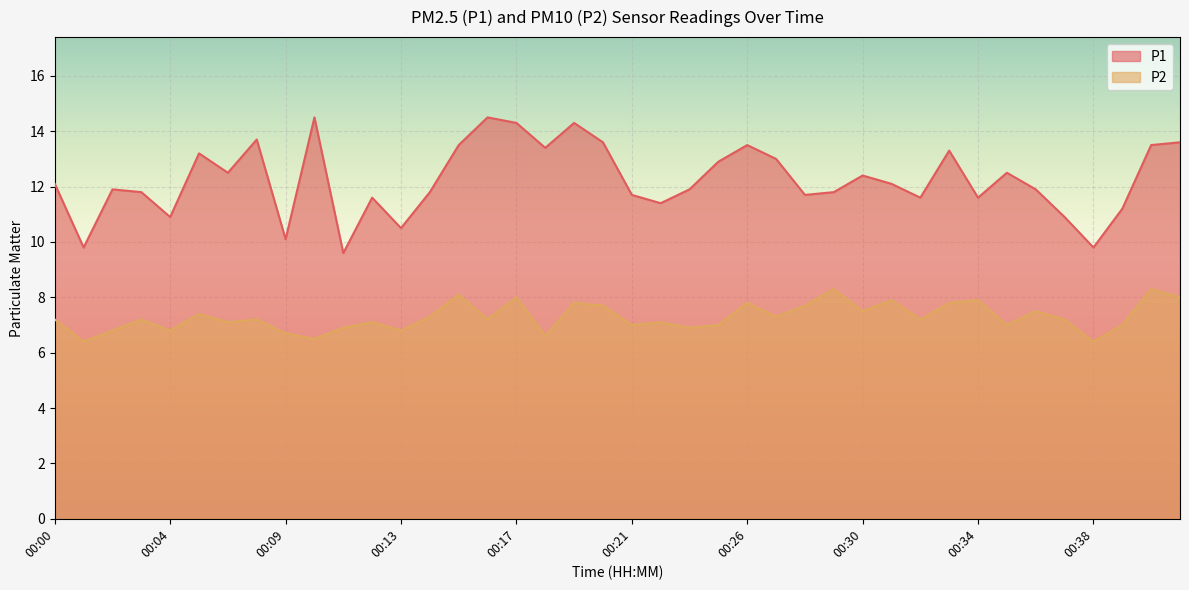

What is the value of the P1 point at the 37th from the left?

9.8